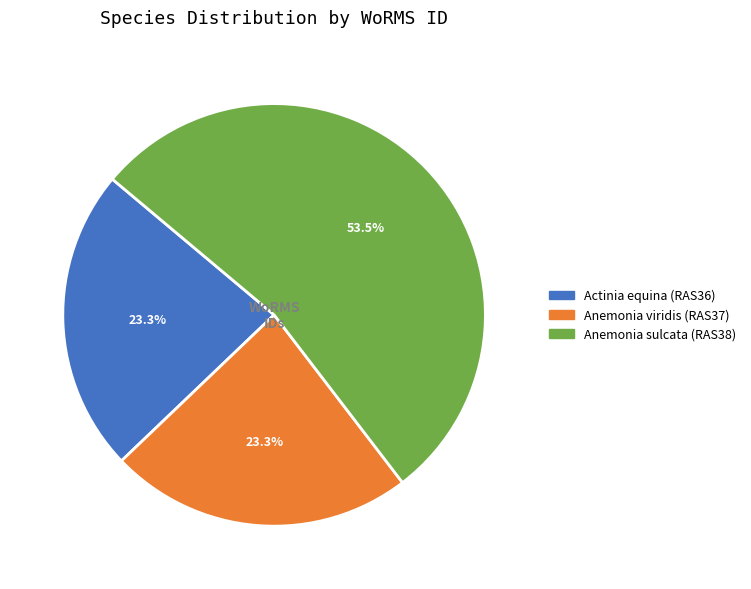

How many segments does this pie chart have?

3